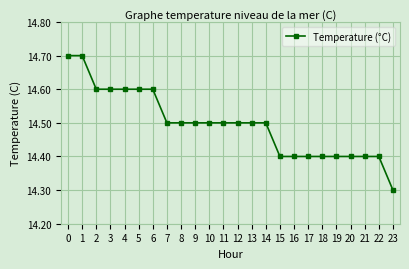

The chart shows a value of 14.6 at 2. True or false?

True